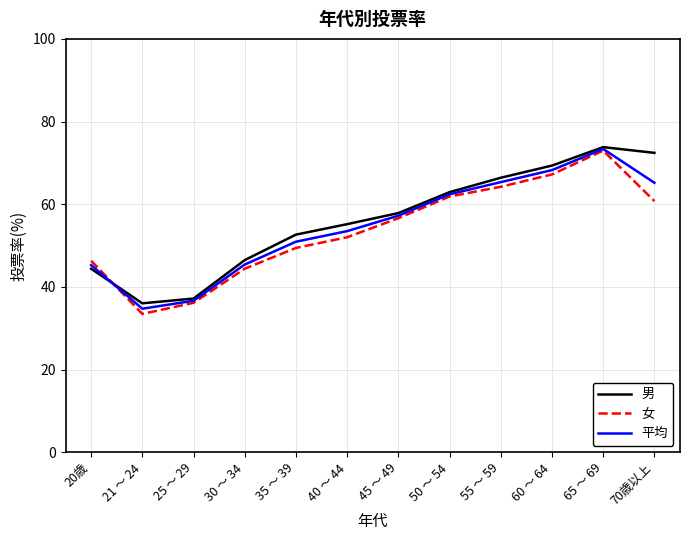

At which label does 女 reach its peak?

65 ～ 69